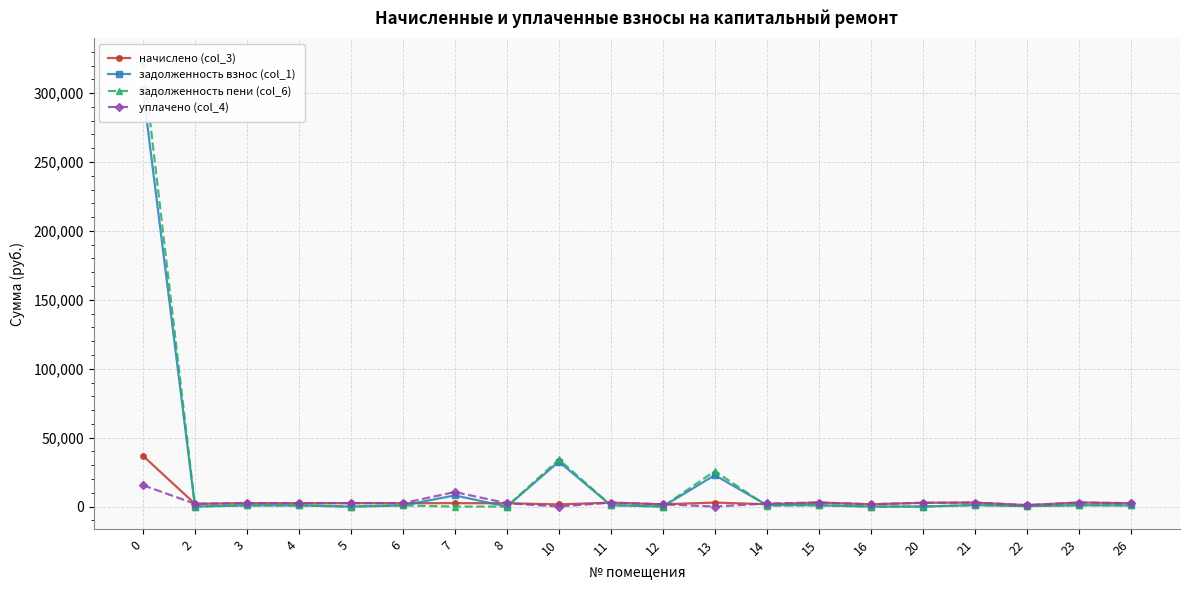

What is the total value across all series at 26?

6523.3